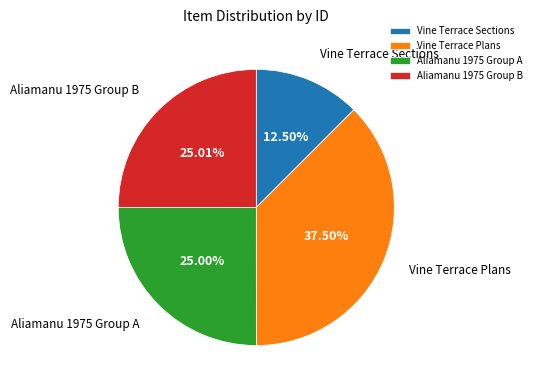

Which slice is the smallest?

Vine Terrace Sections